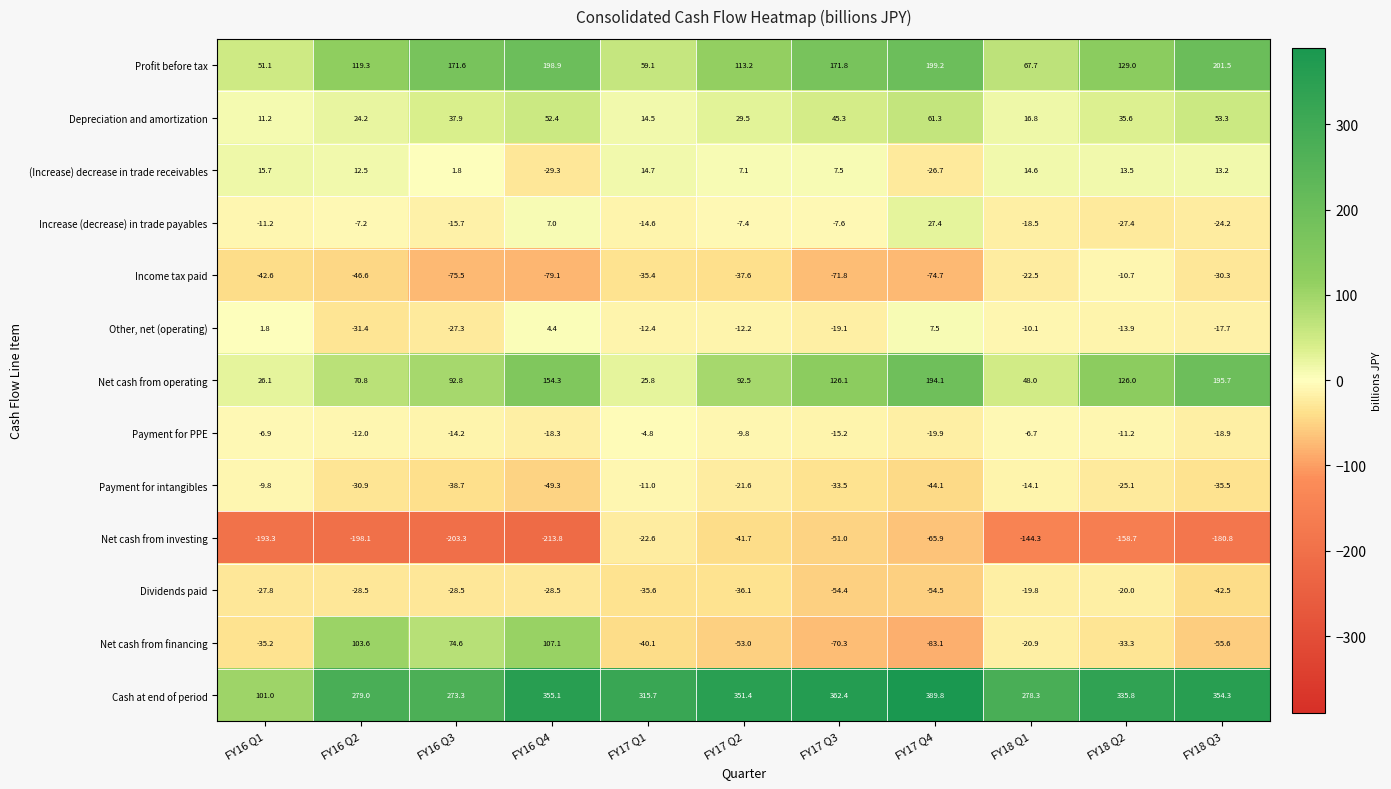

What is the spread (max minus min) of values at FY16 Q2?

477.1